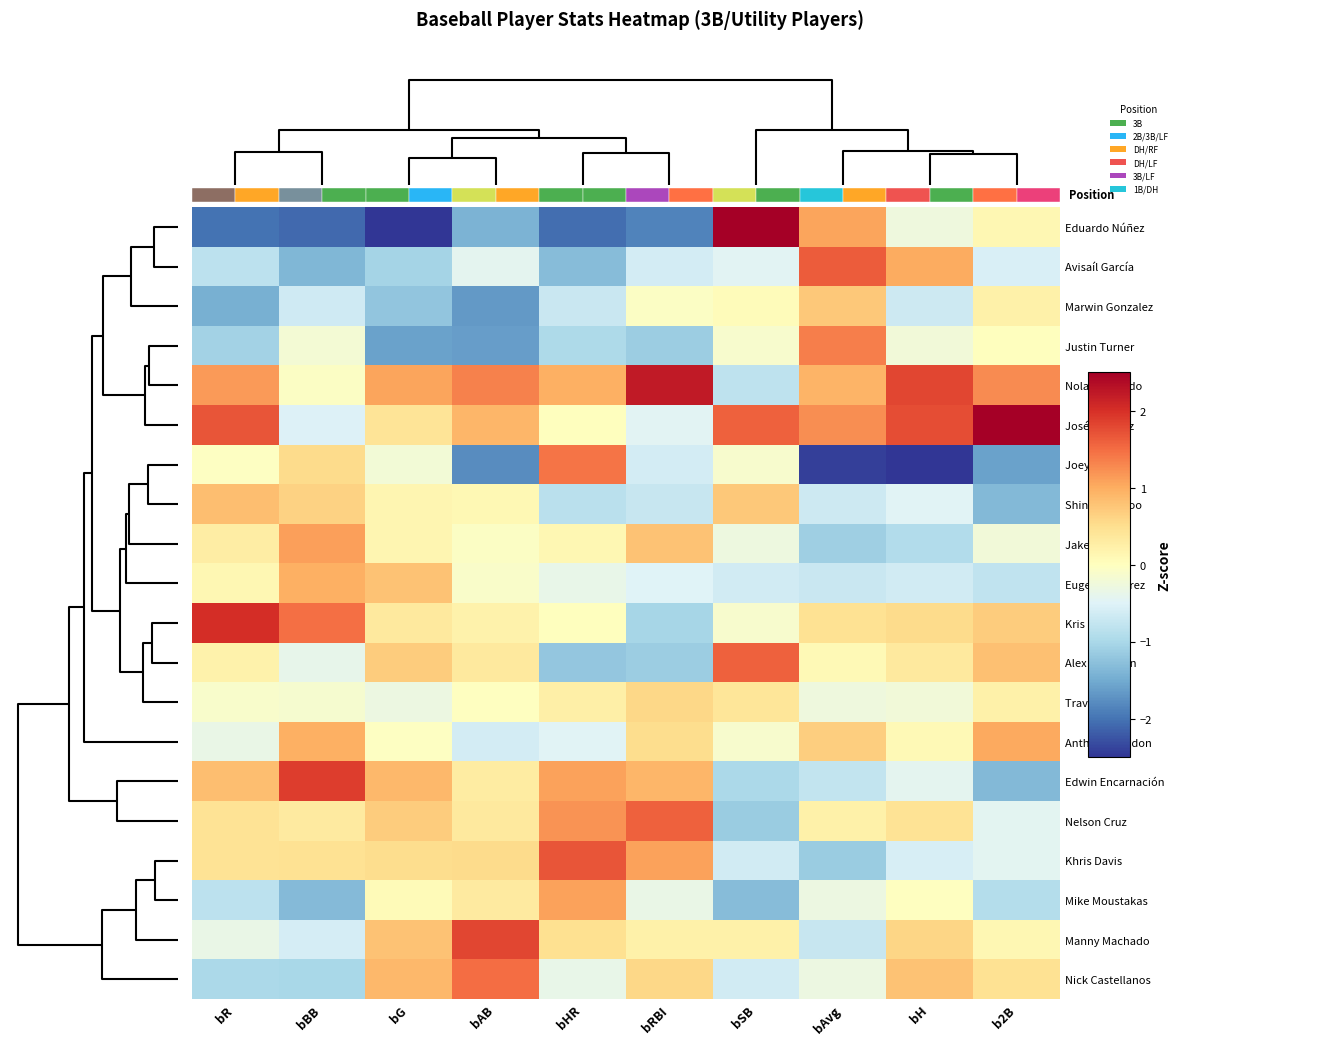

The Khris Davis series shows 1.5 at bRBI. True or false?

False